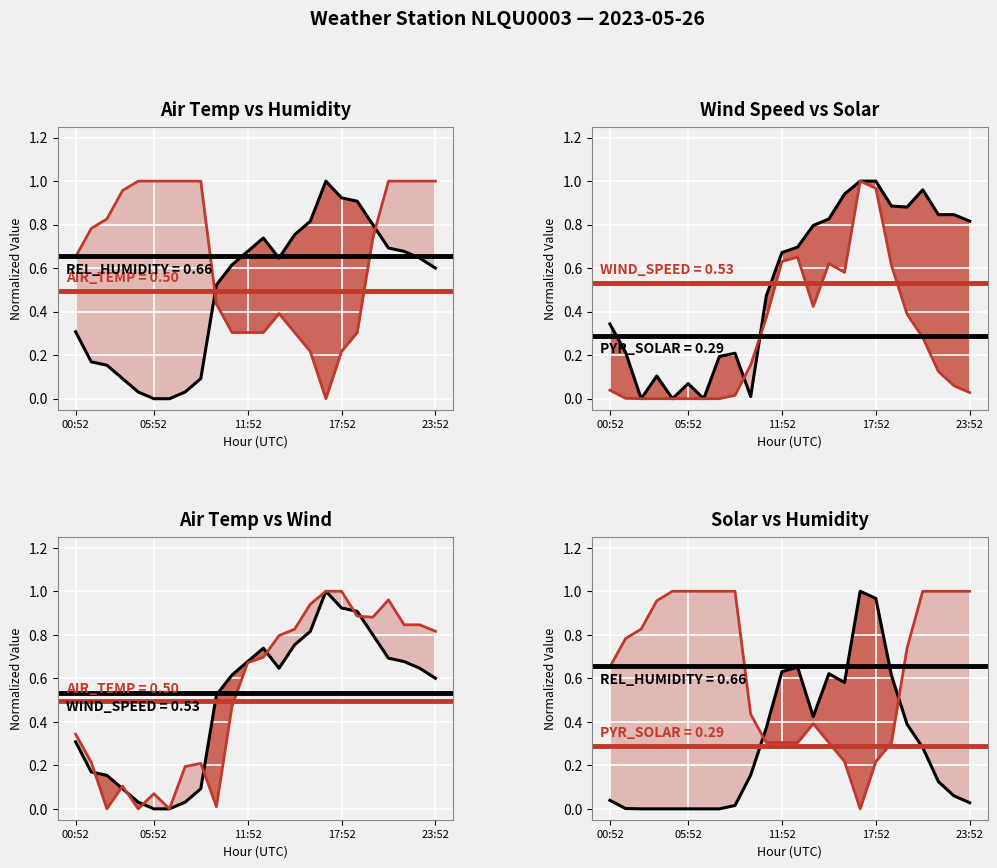

What is the difference between the maximum and minimum values in the REL_HUMIDITY (norm) line series?

1.0